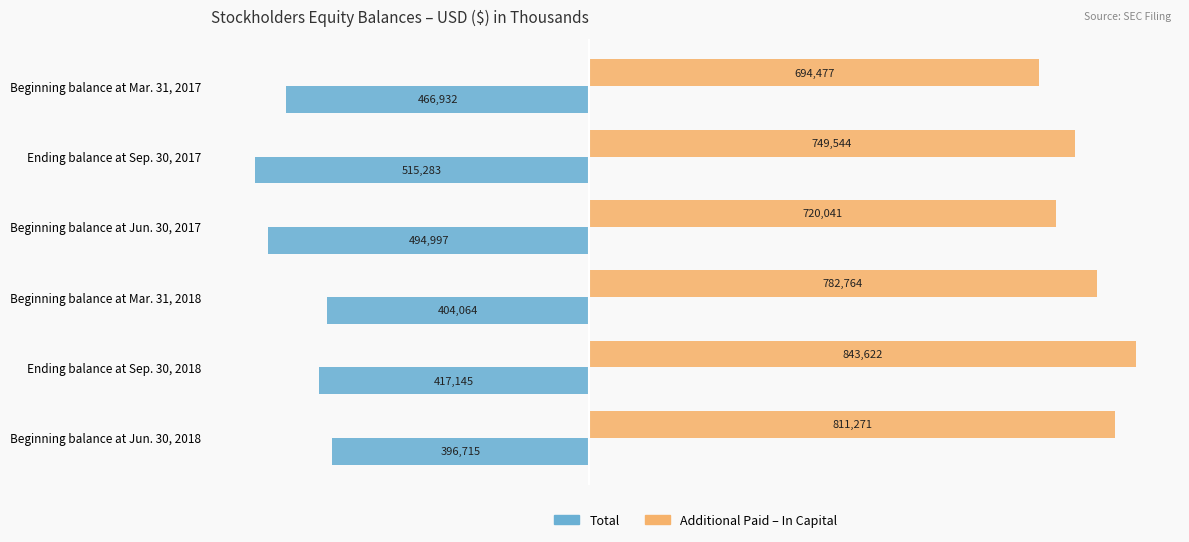

What is the total value across all series at Beginning balance at Jun. 30, 2018?

414556